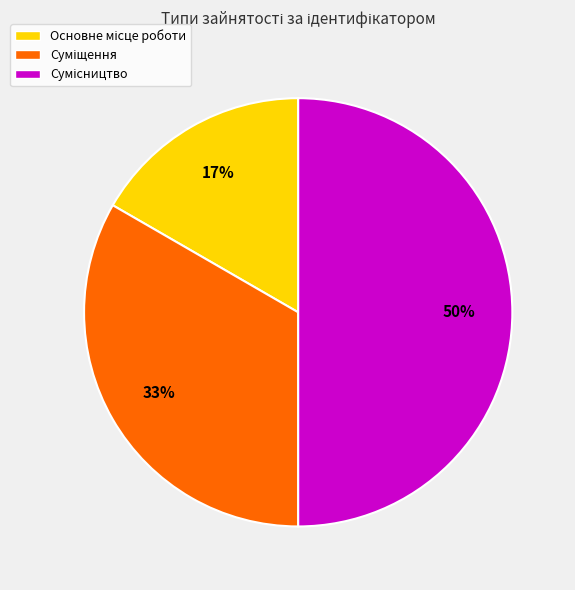

To the nearest percent, what is the average slice percentage?

33%